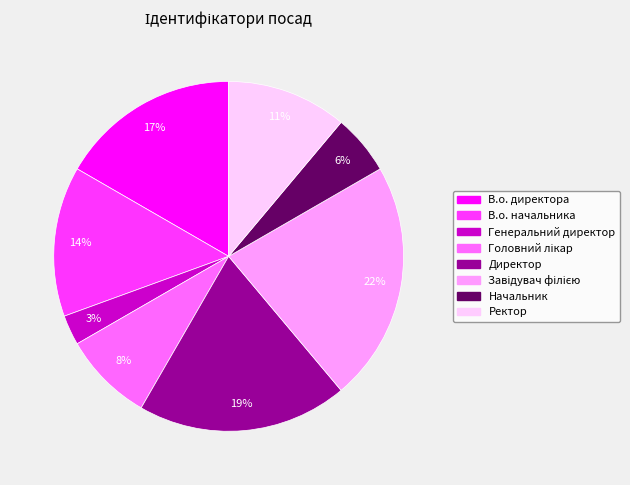

What percentage is the Начальник slice, to the nearest percent?

6%